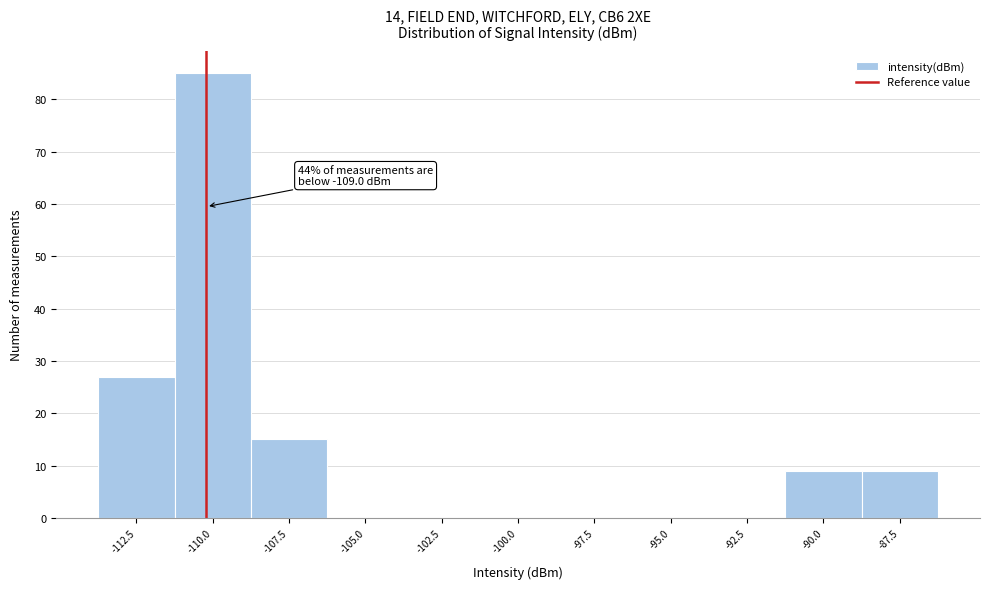

Reading left to right, extract all data points from this chart.

-112.5=27	-110.0=85	-107.5=15	-105.0=0	-102.5=0	-100.0=0	-97.5=0	-95.0=0	-92.5=0	-90.0=9	-87.5=9